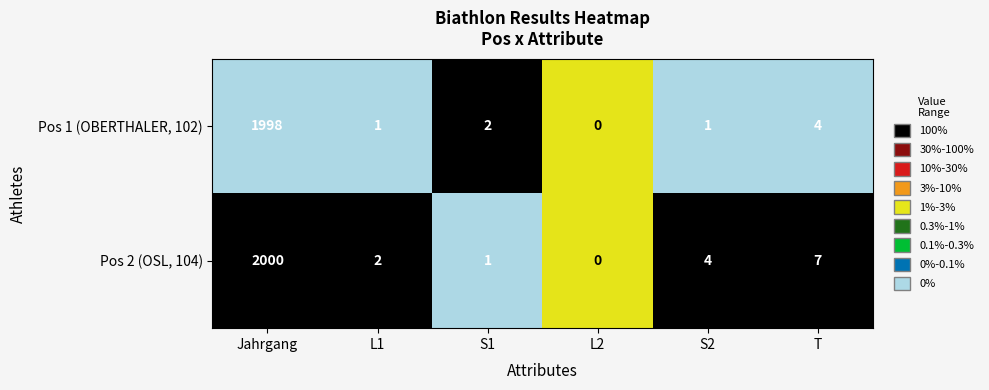

What is the sum of the Pos 1 (OBERTHALER, 102) values at T and Jahrgang?

2002